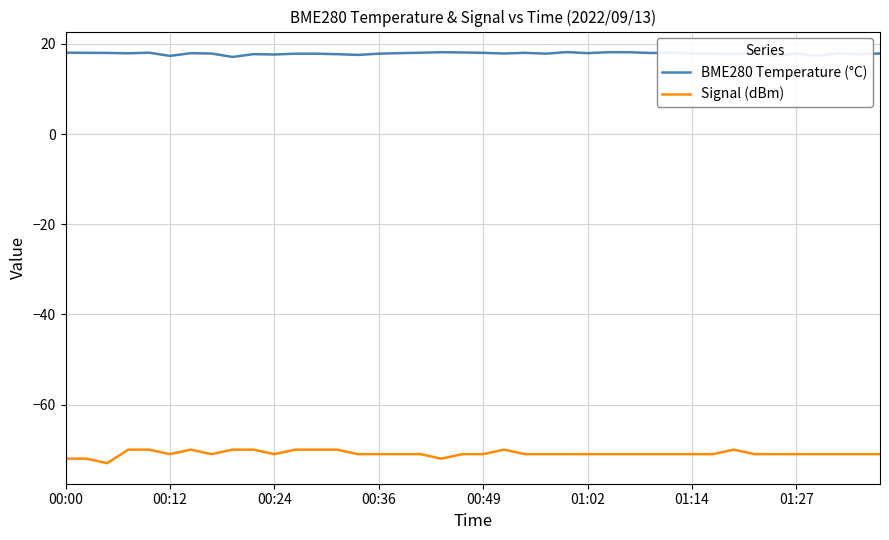

Which series has the largest total across all categories?

BME280 Temperature (°C)